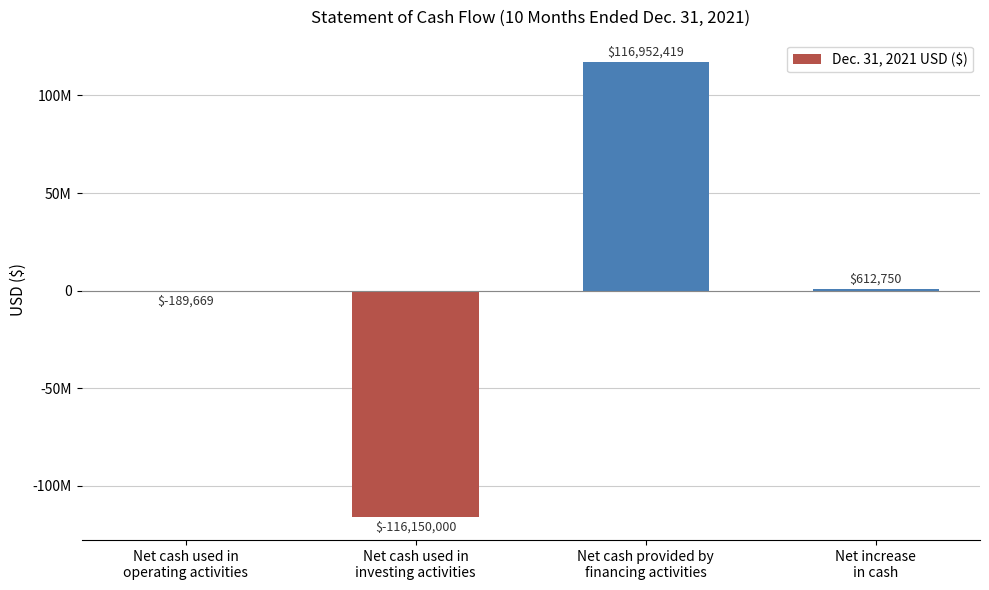

Reading right to left, what are all the values shown in this chart?

Net increase
in cash=612750	Net cash provided by
financing activities=116952419	Net cash used in
investing activities=-116150000	Net cash used in
operating activities=-189669